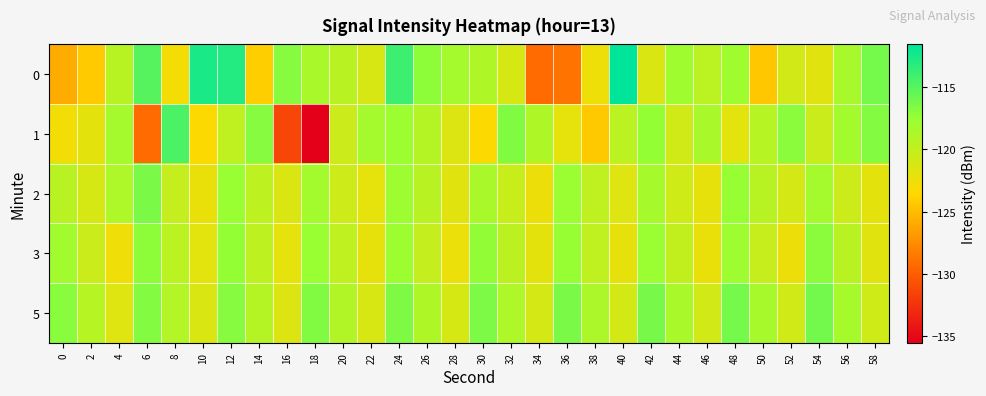

Which series has the largest range (max minus min)?

1